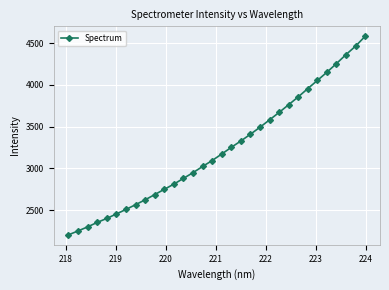

How many lines are shown in the chart?

1